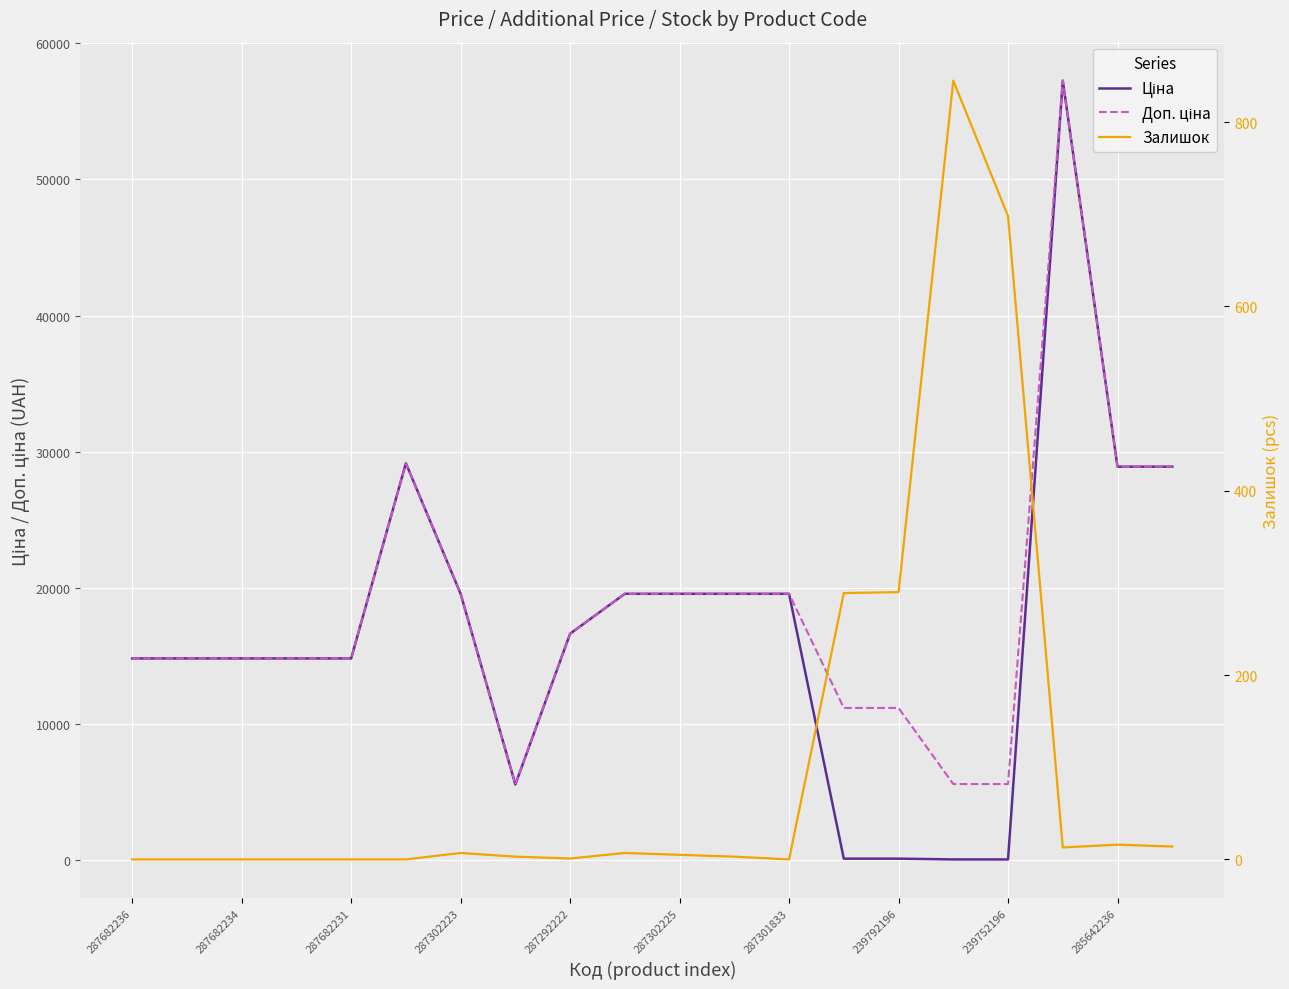

Is the value of Залишок at 239792196 greater than the value of Доп. ціна at 287301833?

No